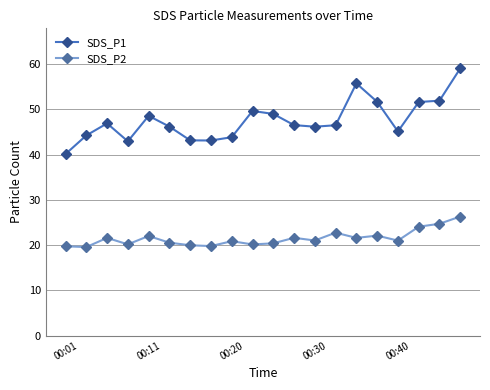

What is the difference between the maximum and second lowest values in the SDS_P2 series?

6.6